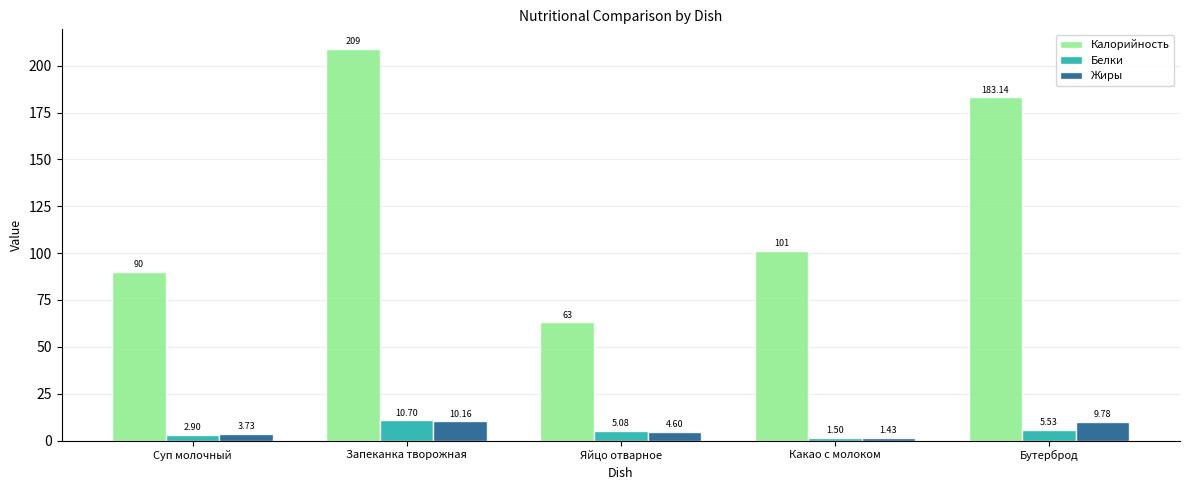

How many distinct data groups are displayed?

3